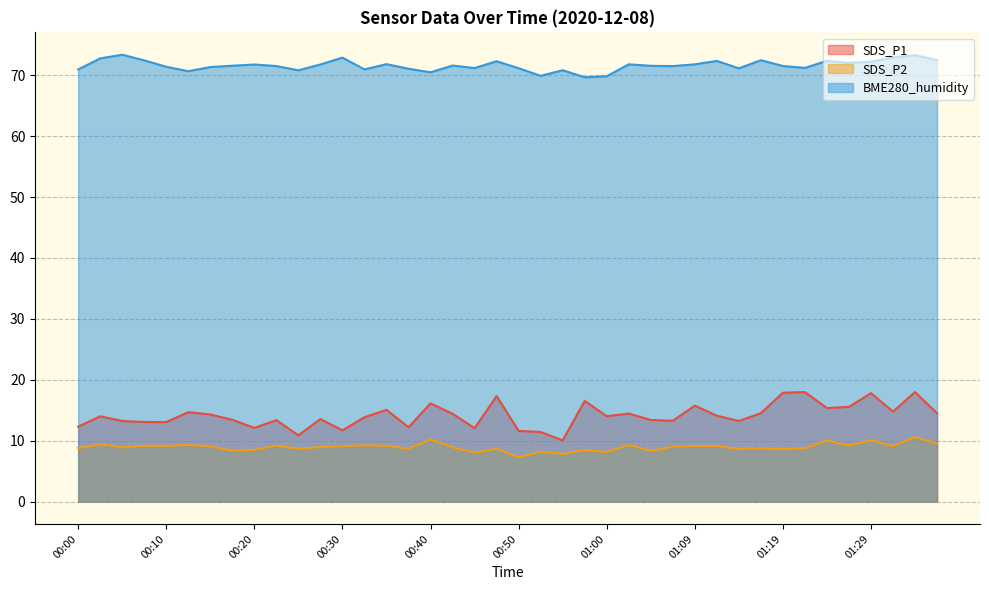

At which label does SDS_P1 reach its minimum?

00:55